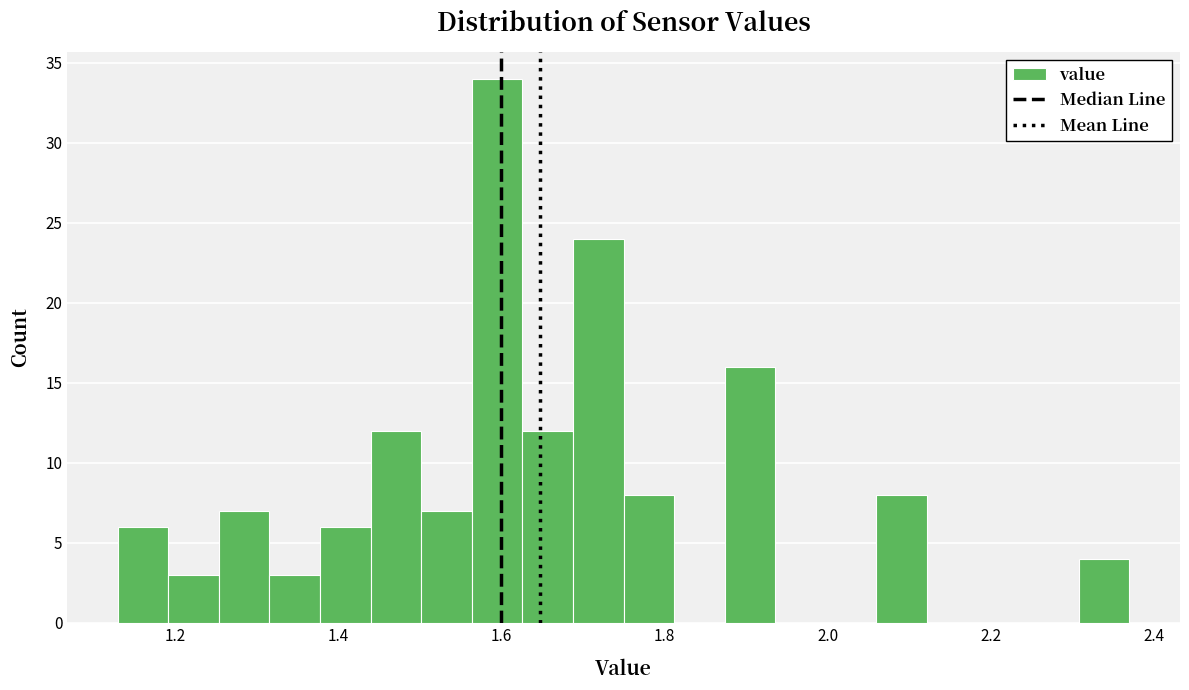

Around what value on the x-axis is the tallest bar? Give the approximate position of its centre, as read against the axis.

1.60